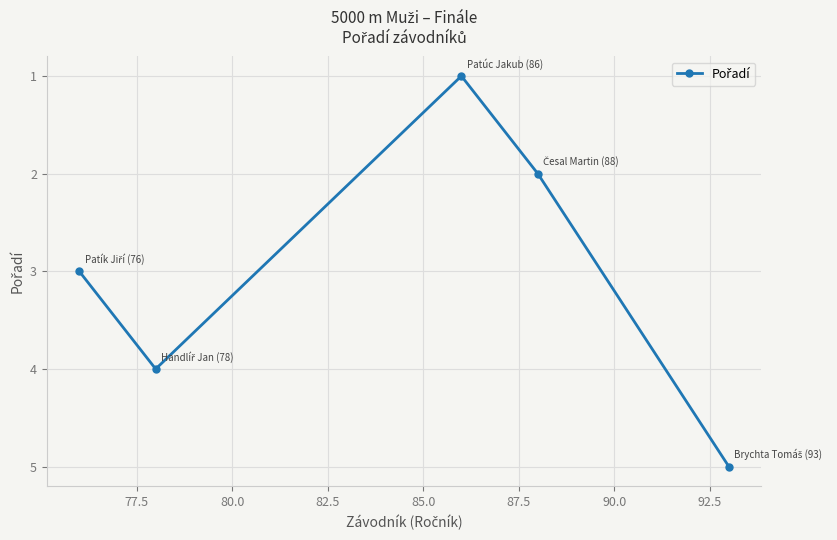

How many interior local valleys (lower than both neighbors) does the data have?

1